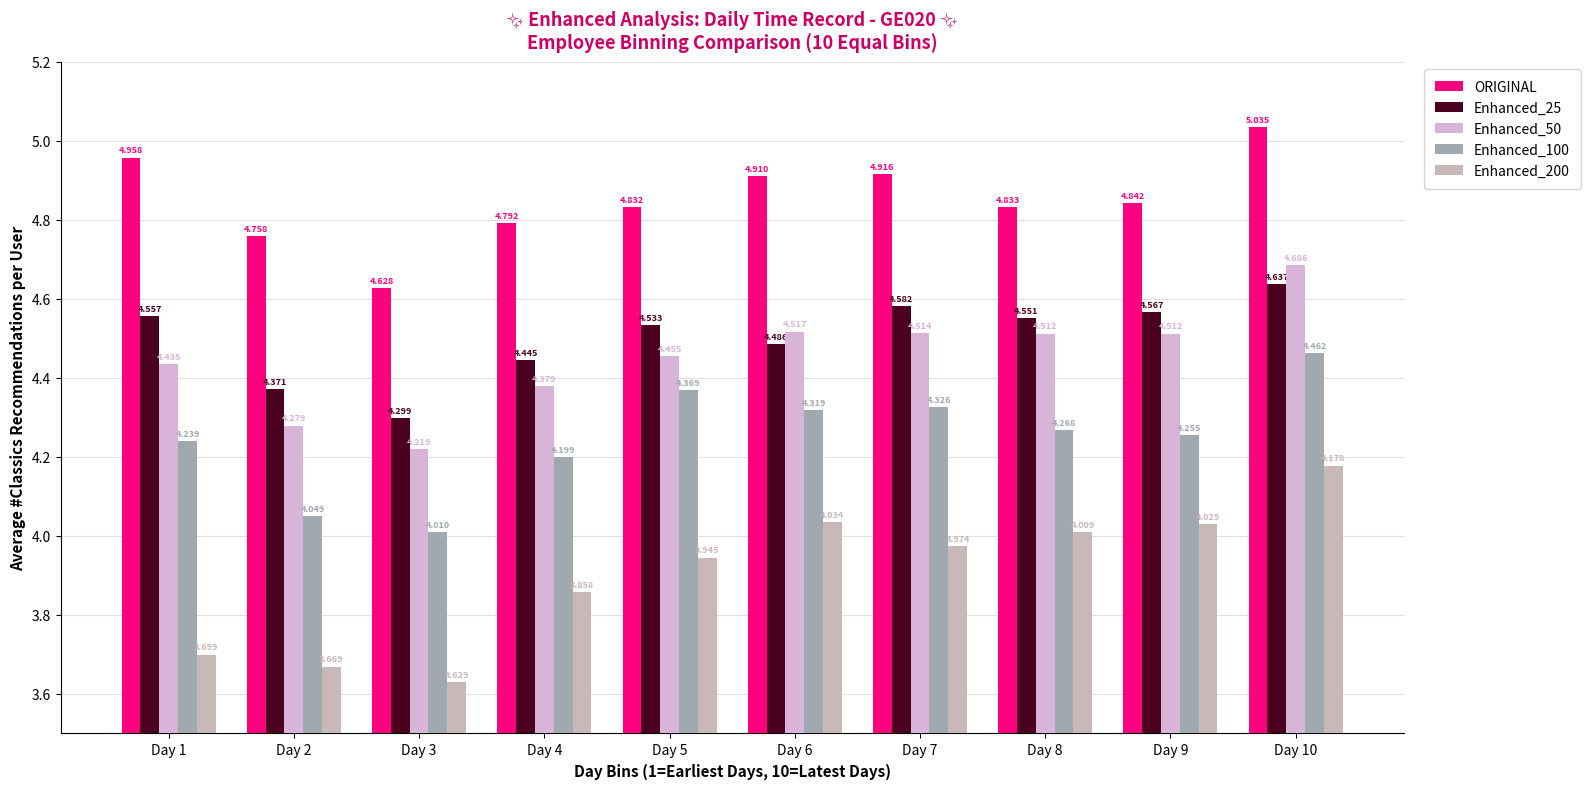

What is the value of the Enhanced_25 bar at the 7th from the left?

4.6